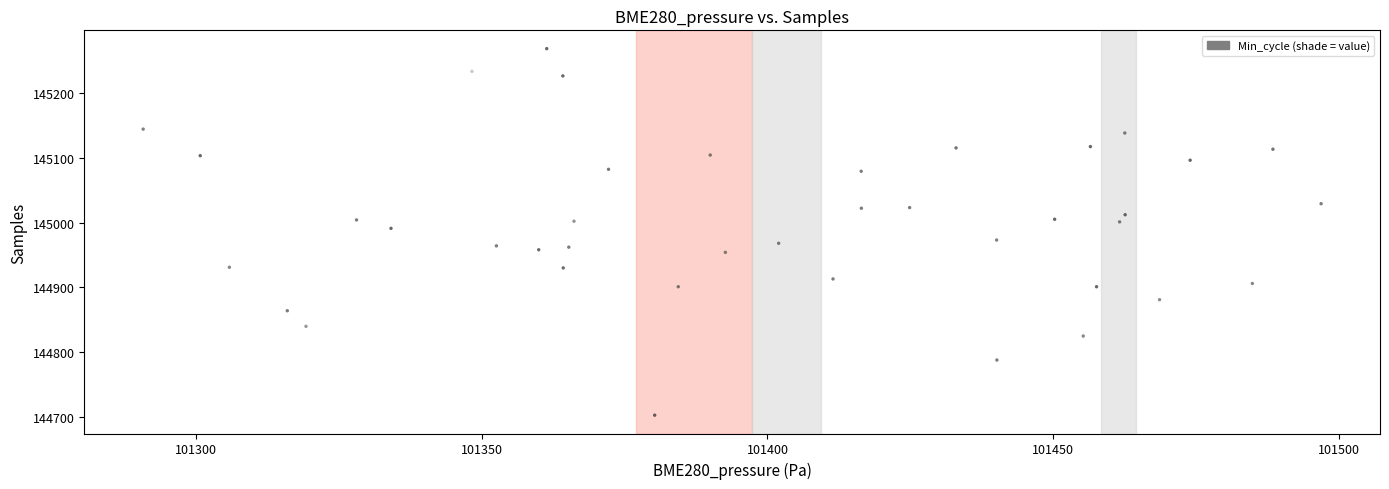

What is the range of Y values (max minus min)?

565